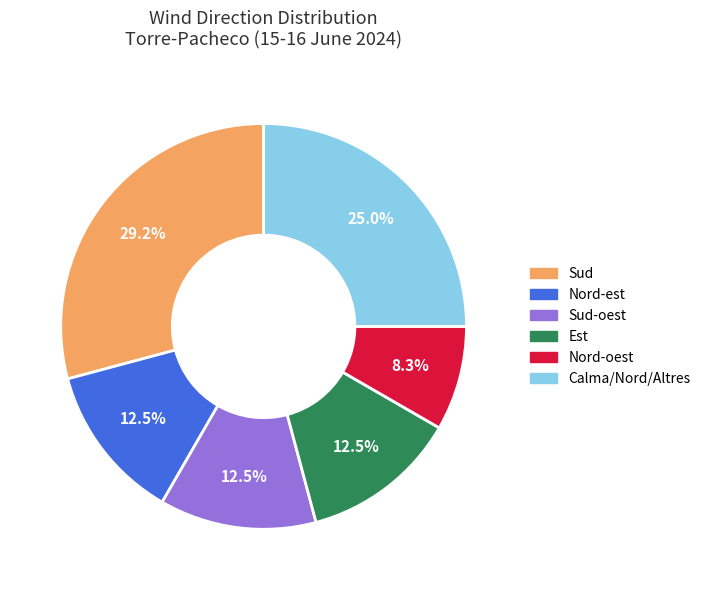

Does any single category account for the majority?

No